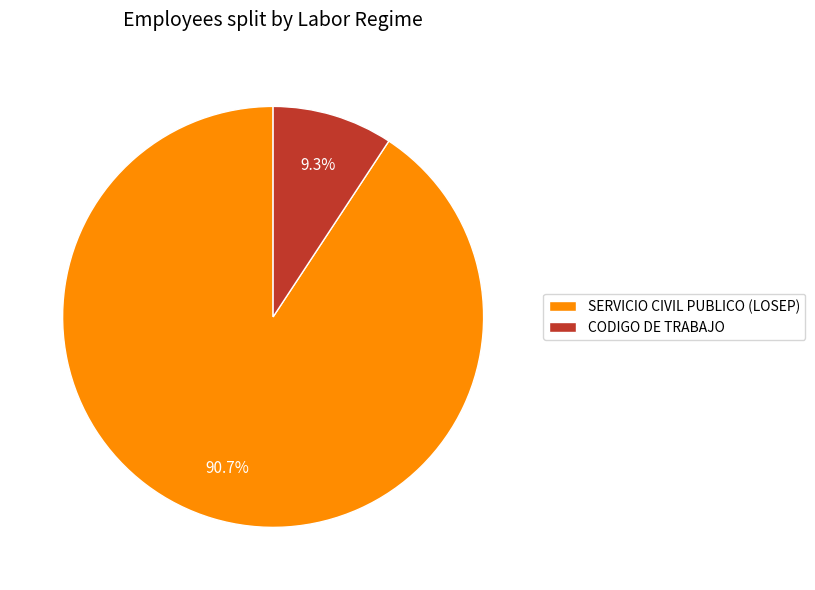

Is there a majority slice in this chart?

Yes